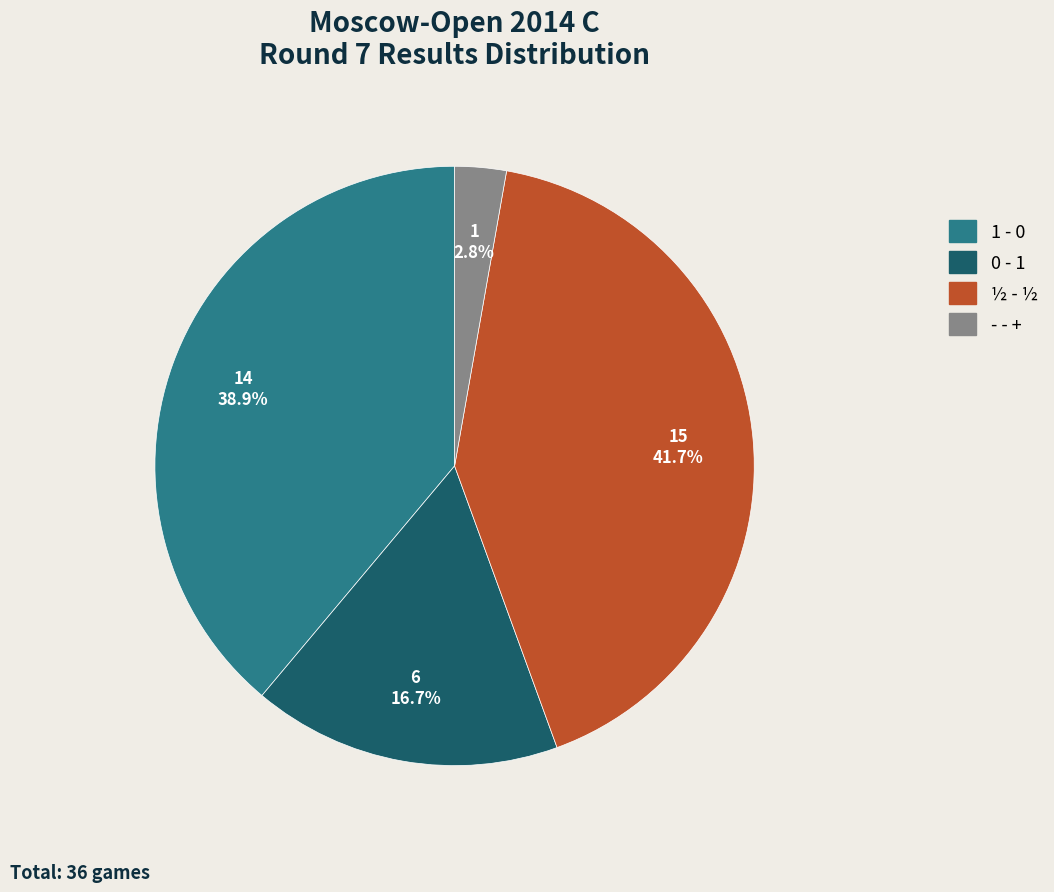

Is there any slice that represents more than half of the pie?

No